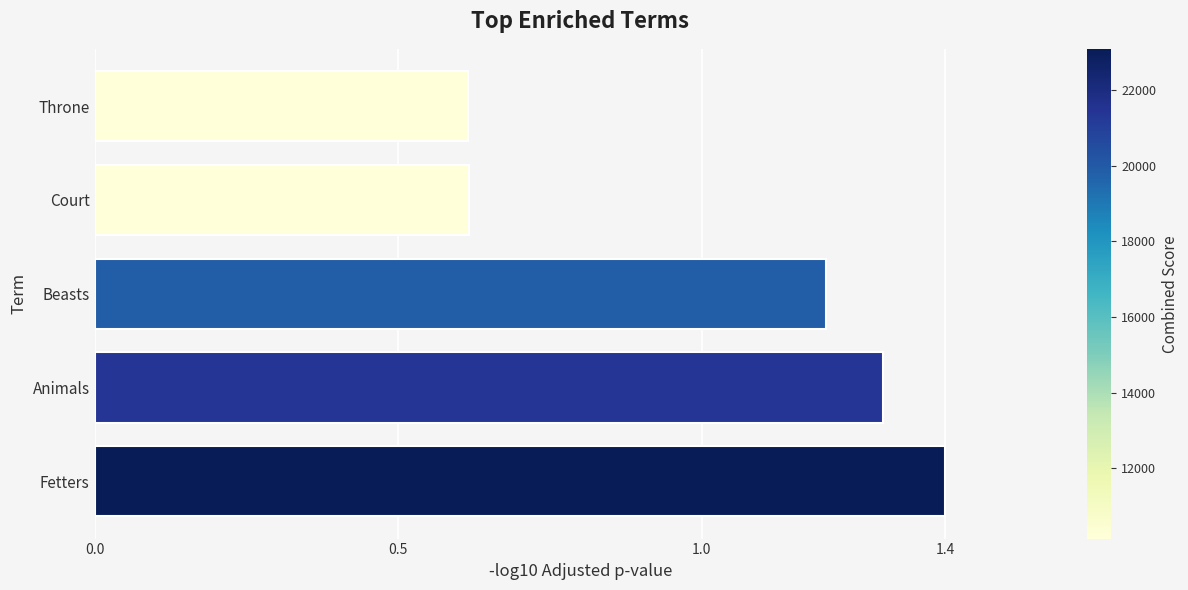

Does the chart contain stacked bars?

No